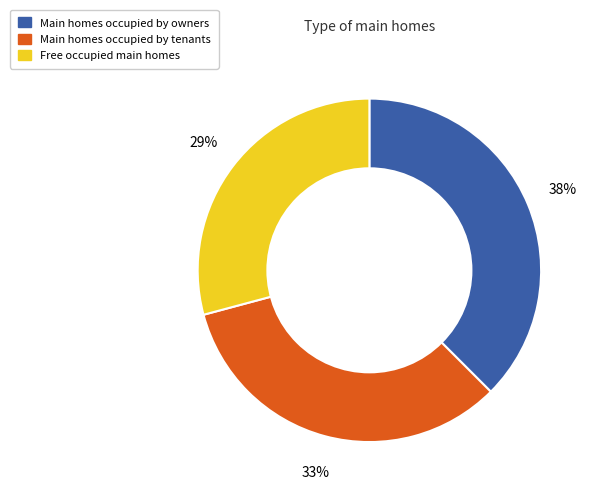

Does any single category account for the majority?

No